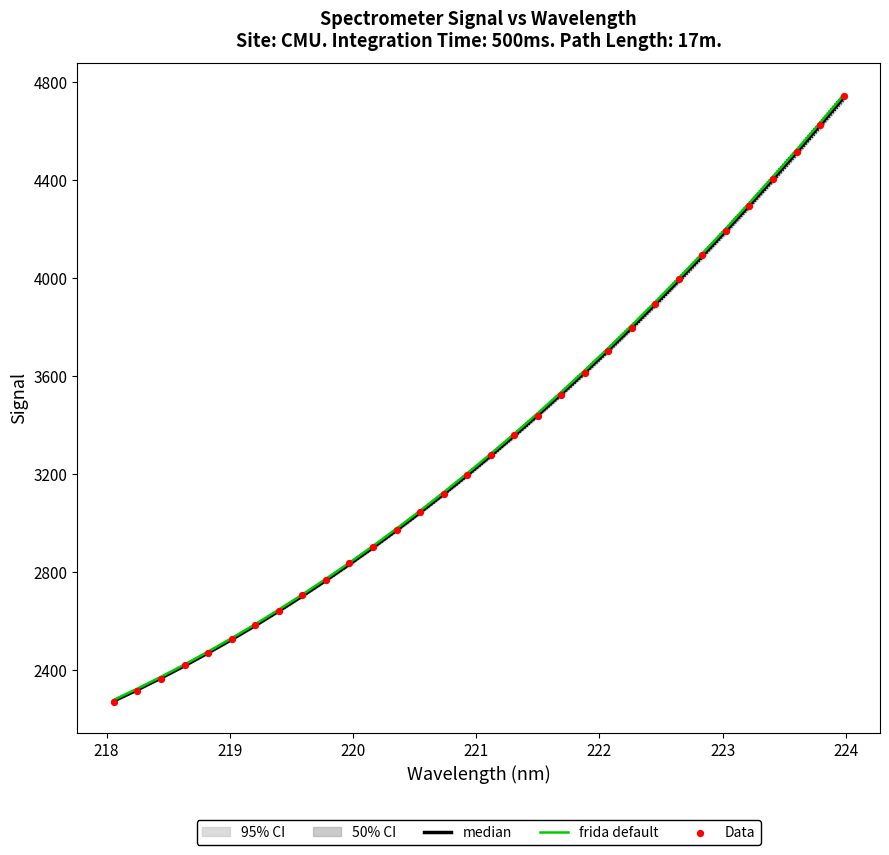

What is the highest value of the frida default series?

4748.0